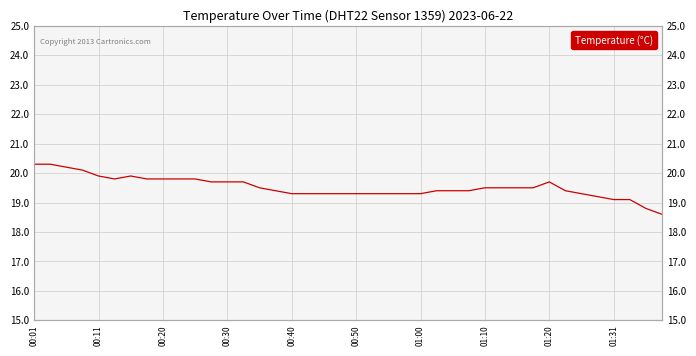

At which category does the chart reach its minimum across all series?

39